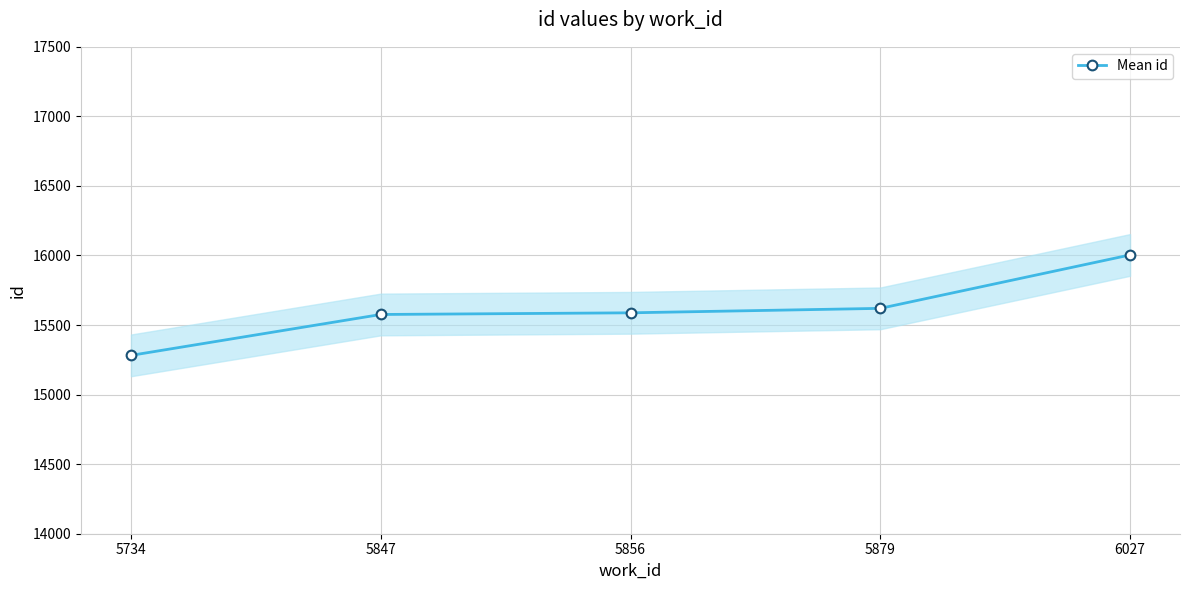

How many distinct data groups are displayed?

1